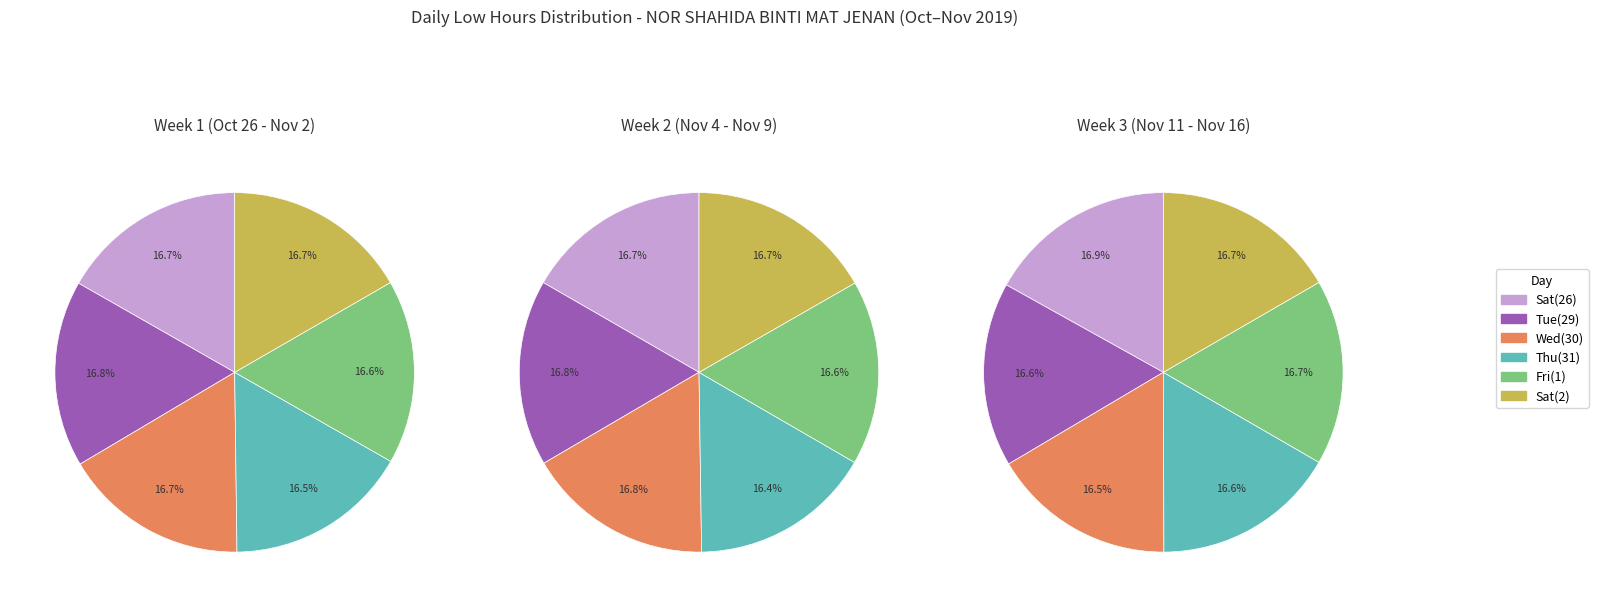

Is there a majority slice in this chart?

No